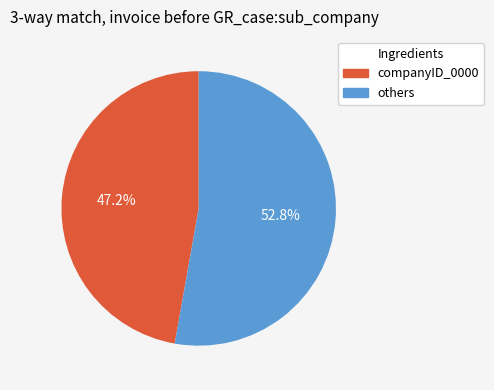

What is the majority slice?

others